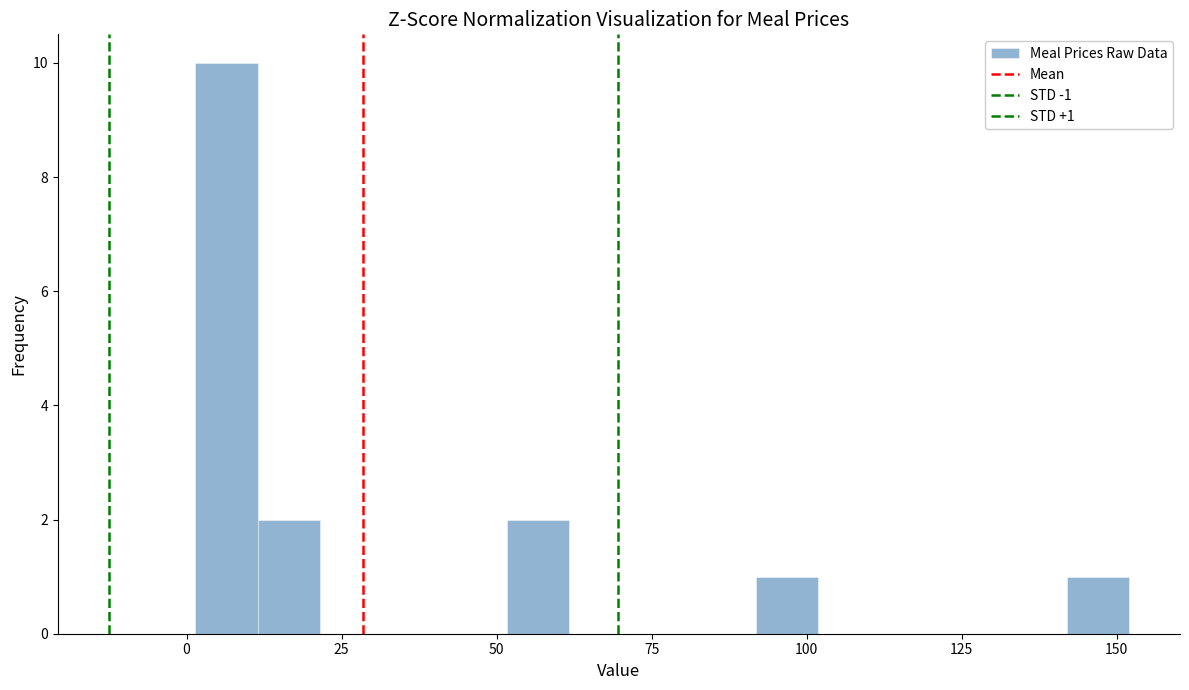

Around what value on the x-axis is the tallest bar? Give the approximate position of its centre, as read against the axis.

5